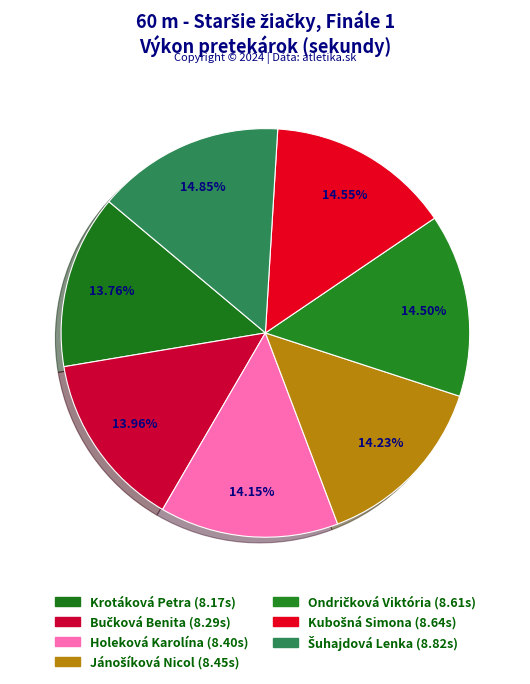

To the nearest percent, what is the difference between the largest and smallest slice percentages?

1%